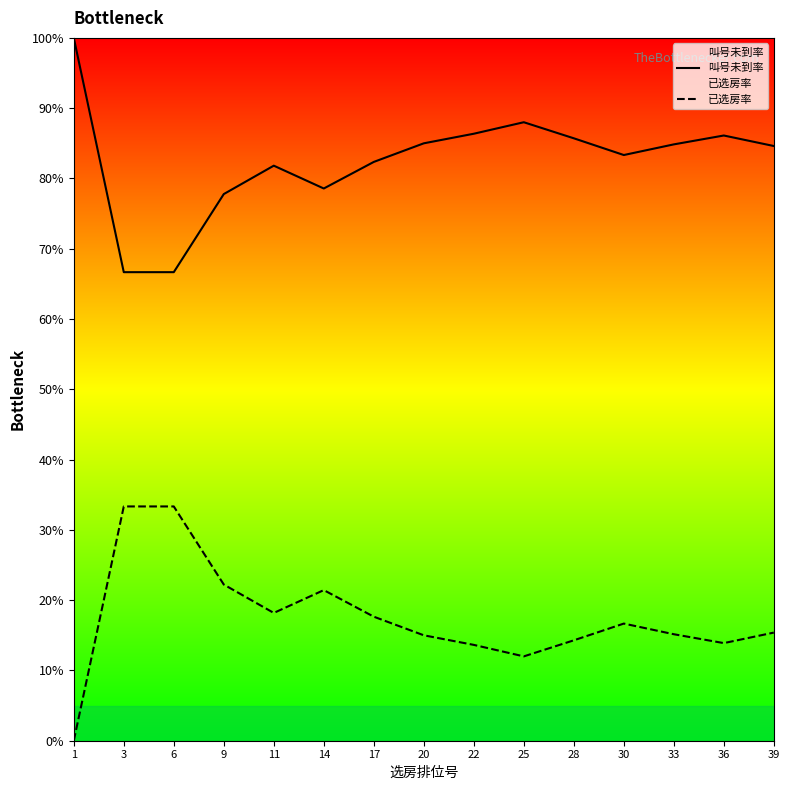

Where is the first local minimum for 已选房率?

11